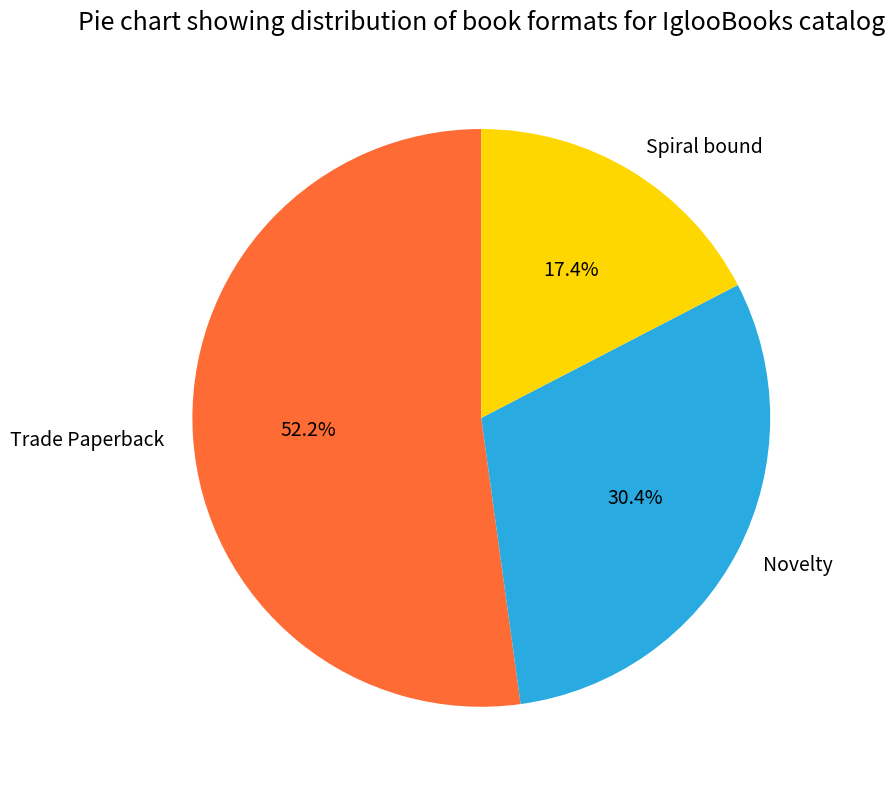

How many slices are in this pie chart?

3